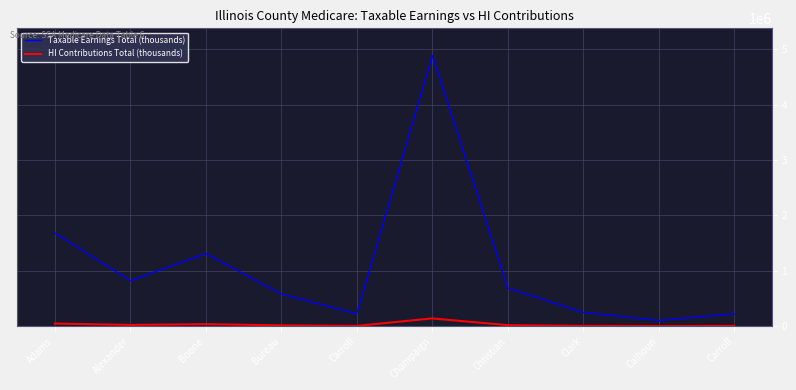

What are all the series names shown in the legend?

Taxable Earnings Total (thousands), HI Contributions Total (thousands)